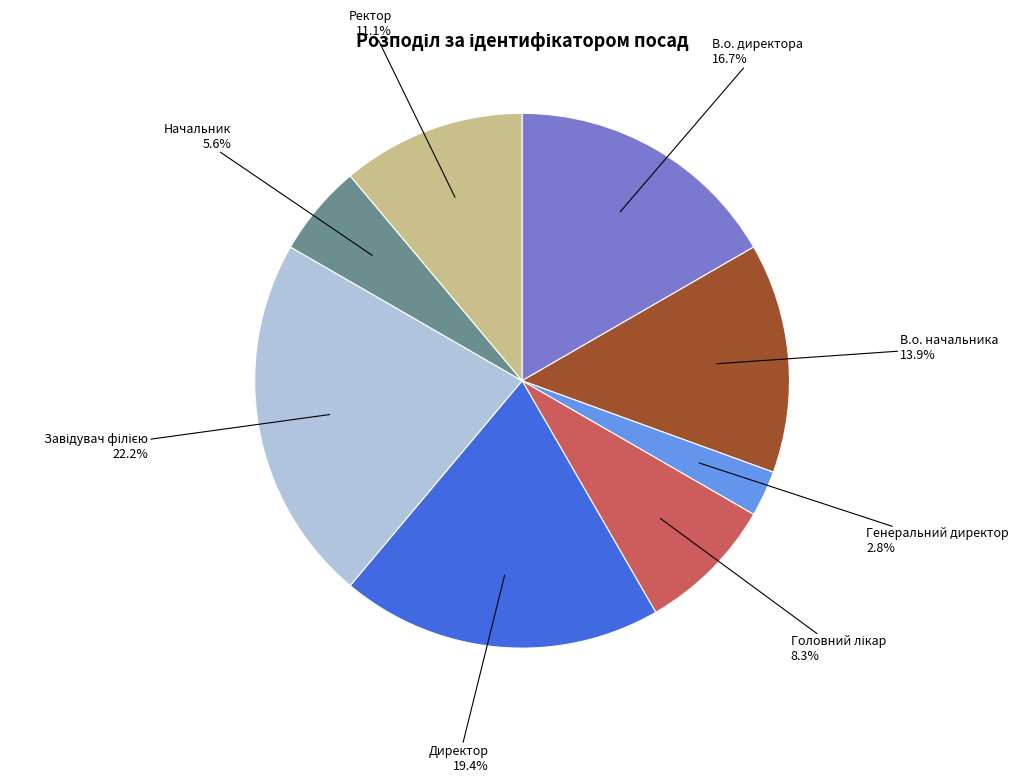

How much of the chart is everything except Генеральний директор?

97.2%